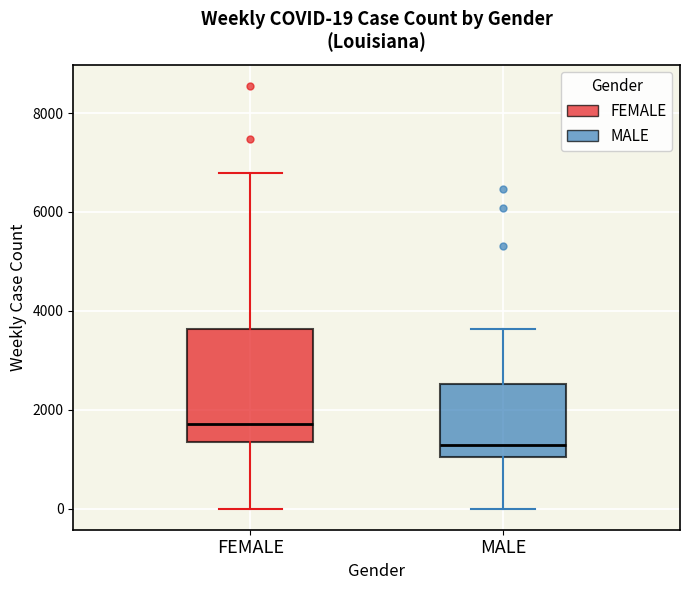

Which box is the tallest, from its lower edge to its upper edge?

FEMALE